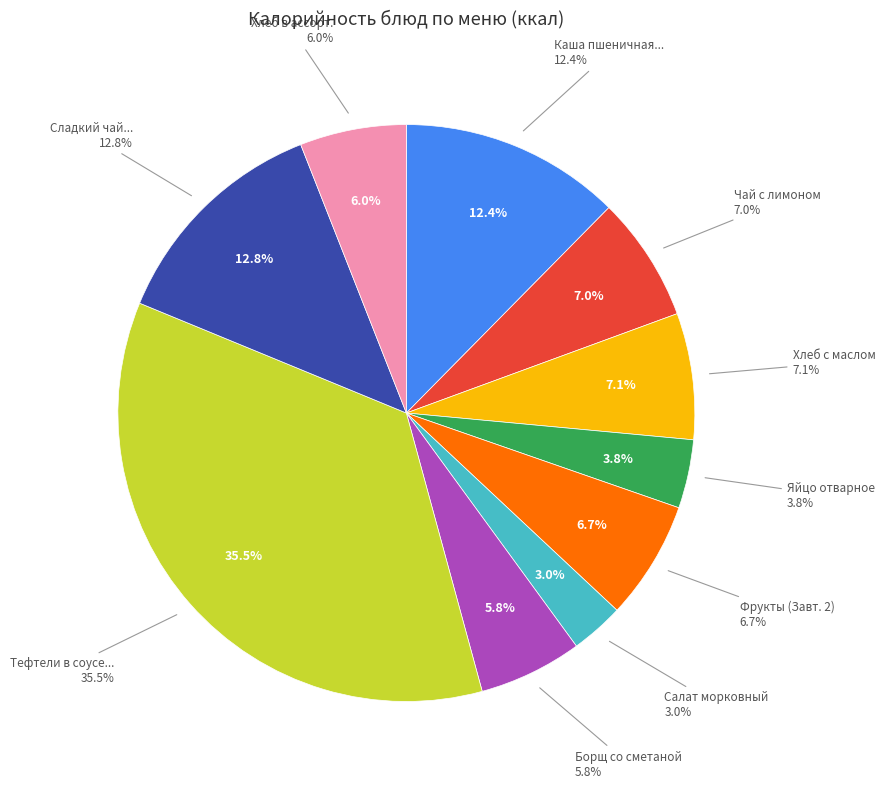

Combined, do Хлеб в ассортименте and Сладкий чай с лимоном account for over 50%?

No